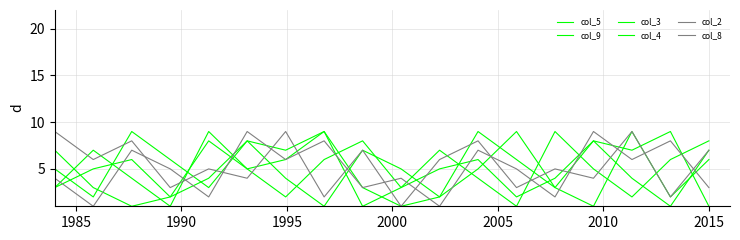

True or false: col_4 has more than 1 points higher than both neighbors.

True